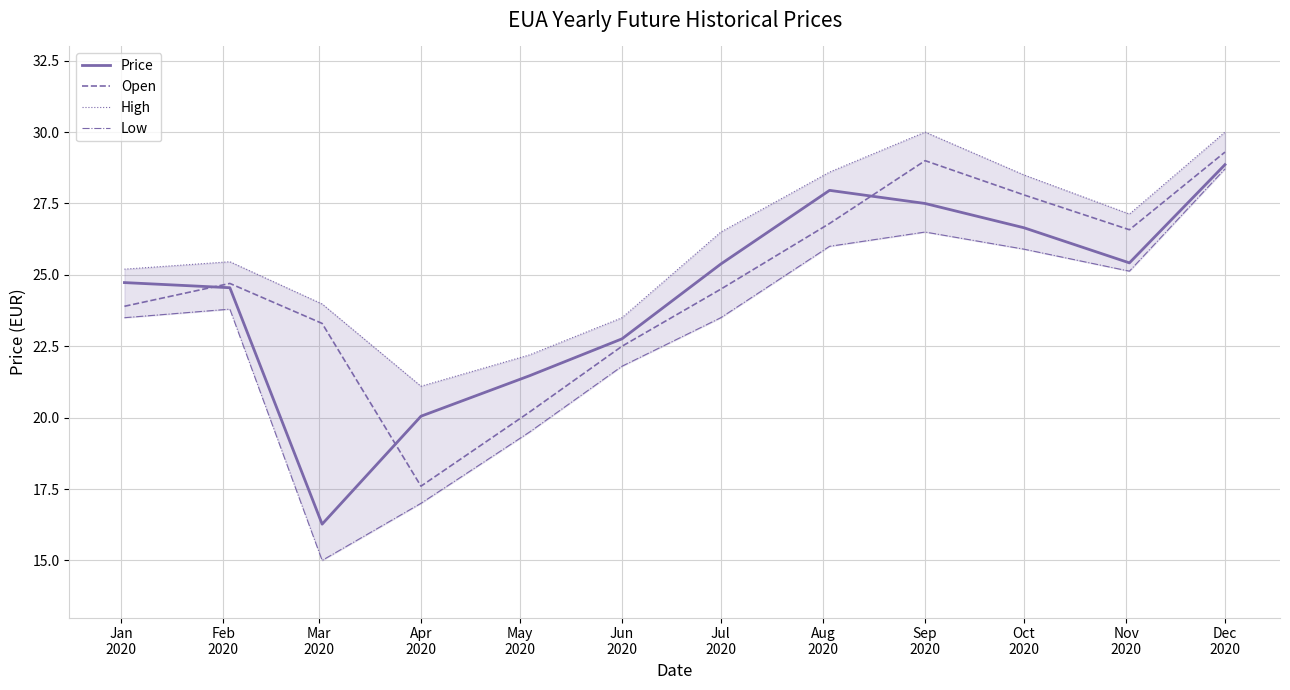

What is the maximum value for Price?

28.9